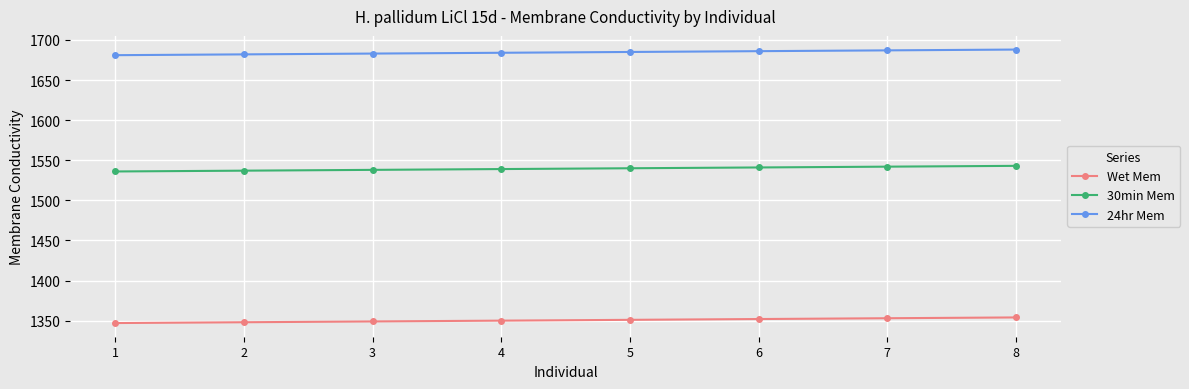

The value of 30min Mem at 1 is 1025. True or false?

False